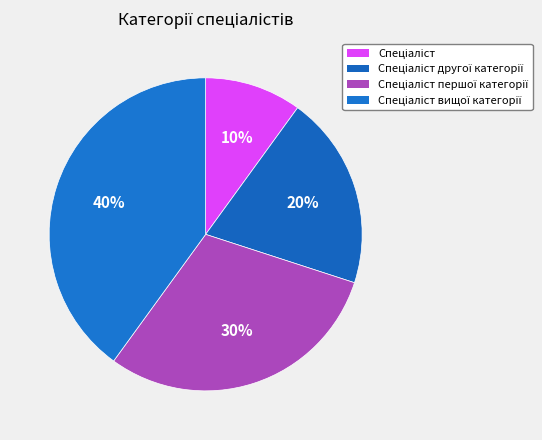

Which category has the biggest portion of the pie?

Спеціаліст вищої категорії